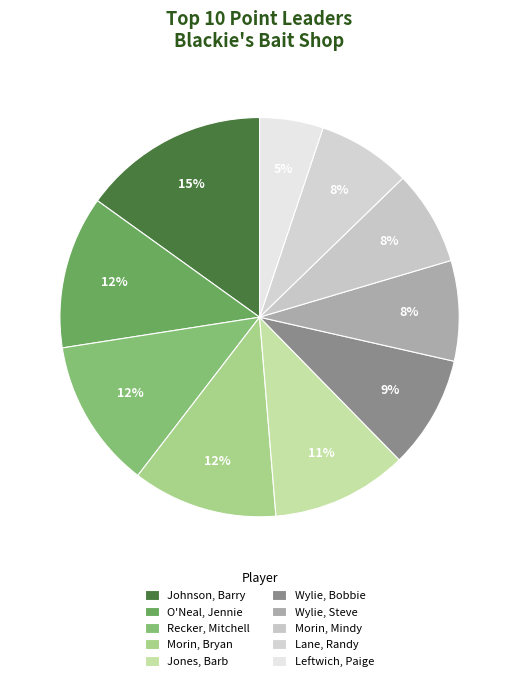

Is there any slice that represents more than half of the pie?

No